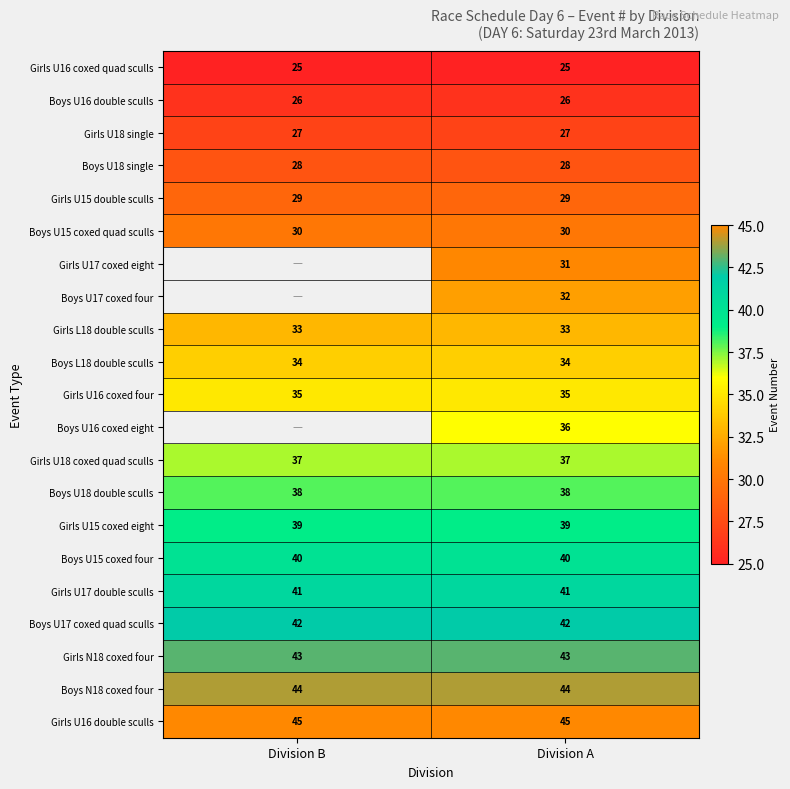

Rank the series at Division A from lowest to highest value.

Girls U16 coxed quad sculls, Boys U16 double sculls, Girls U18 single, Boys U18 single, Girls U15 double sculls, Boys U15 coxed quad sculls, Girls U17 coxed eight, Boys U17 coxed four, Girls L18 double sculls, Boys L18 double sculls, Girls U16 coxed four, Boys U16 coxed eight, Girls U18 coxed quad sculls, Boys U18 double sculls, Girls U15 coxed eight, Boys U15 coxed four, Girls U17 double sculls, Boys U17 coxed quad sculls, Girls N18 coxed four, Boys N18 coxed four, Girls U16 double sculls